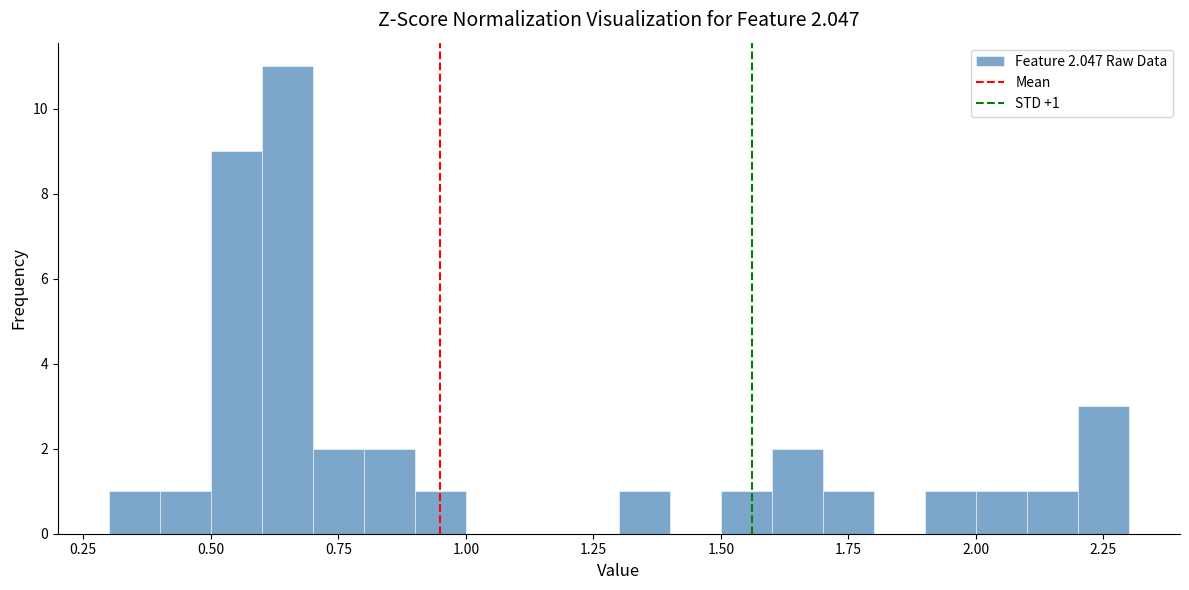

Around what value on the x-axis is the tallest bar? Give the approximate position of its centre, as read against the axis.

0.65